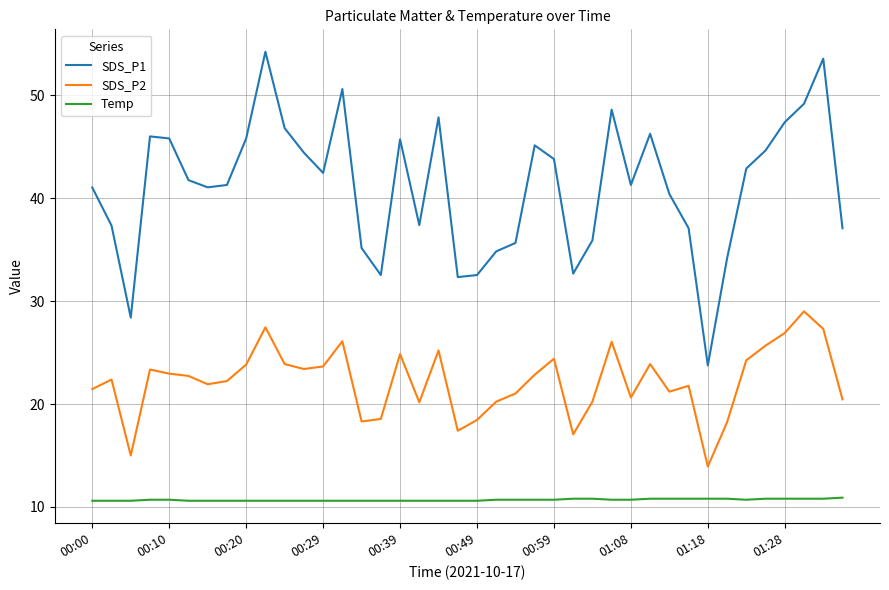

How many lines are shown in the chart?

3